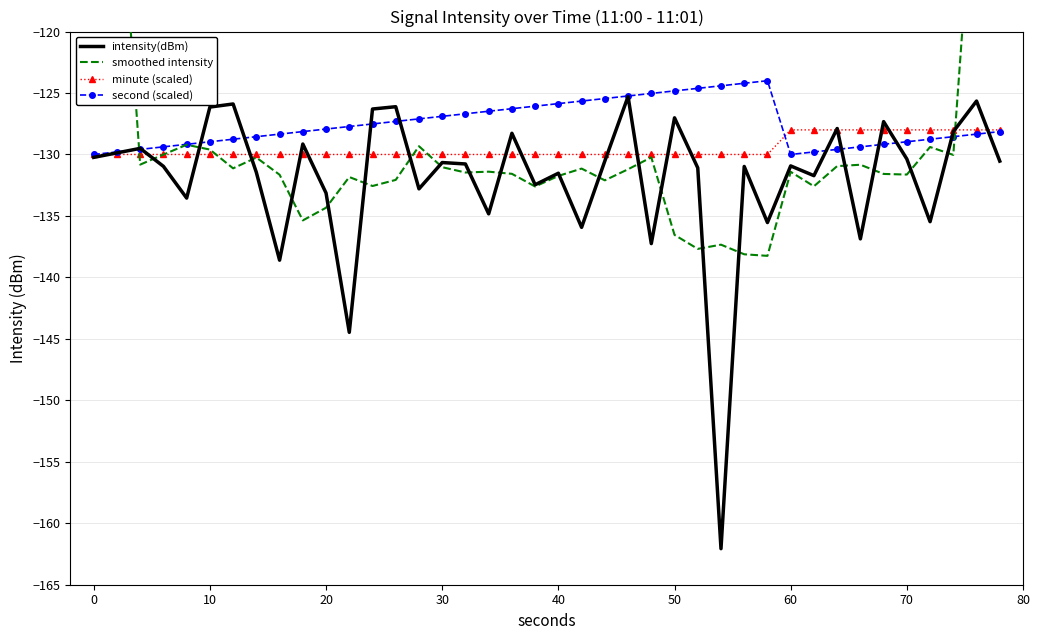

True or false: intensity(dBm) has a value of -133.1 at 20.

True